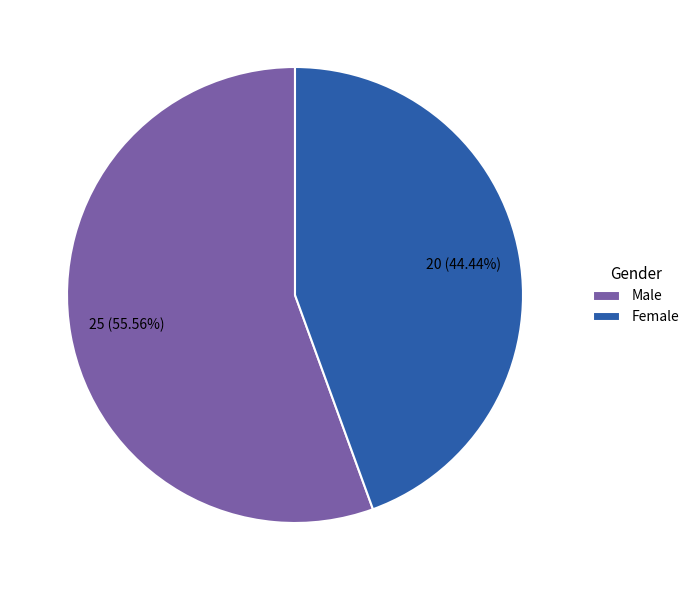

What portion of the pie excludes Male?

44.4%